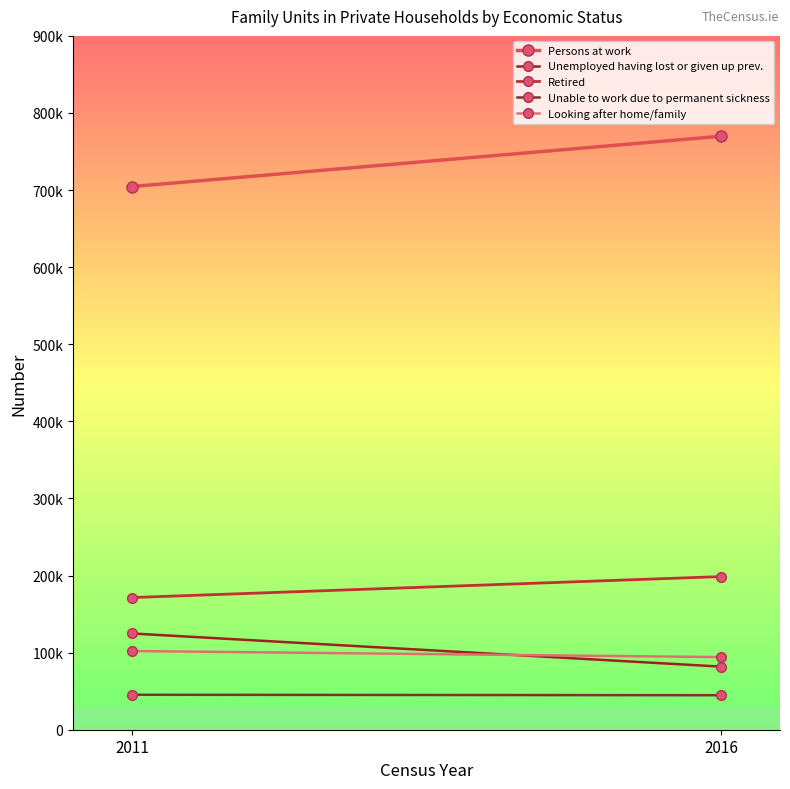

Is it true that Retired equals 198643 at 2016?

True